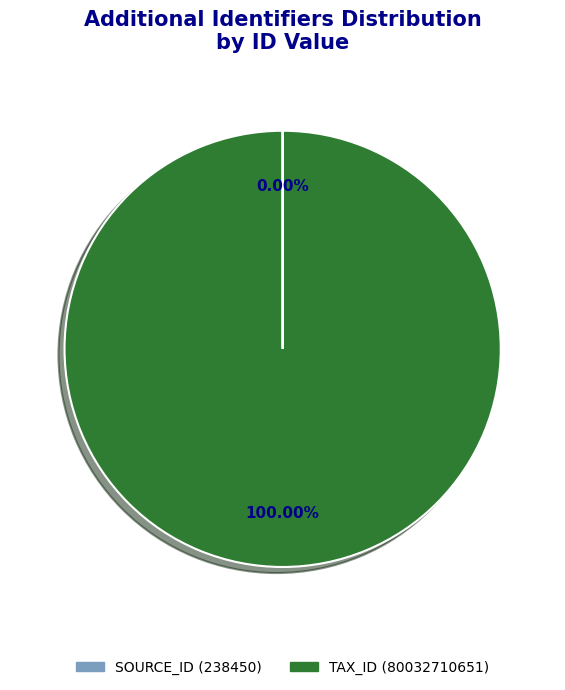

Is there any slice that represents more than half of the pie?

Yes